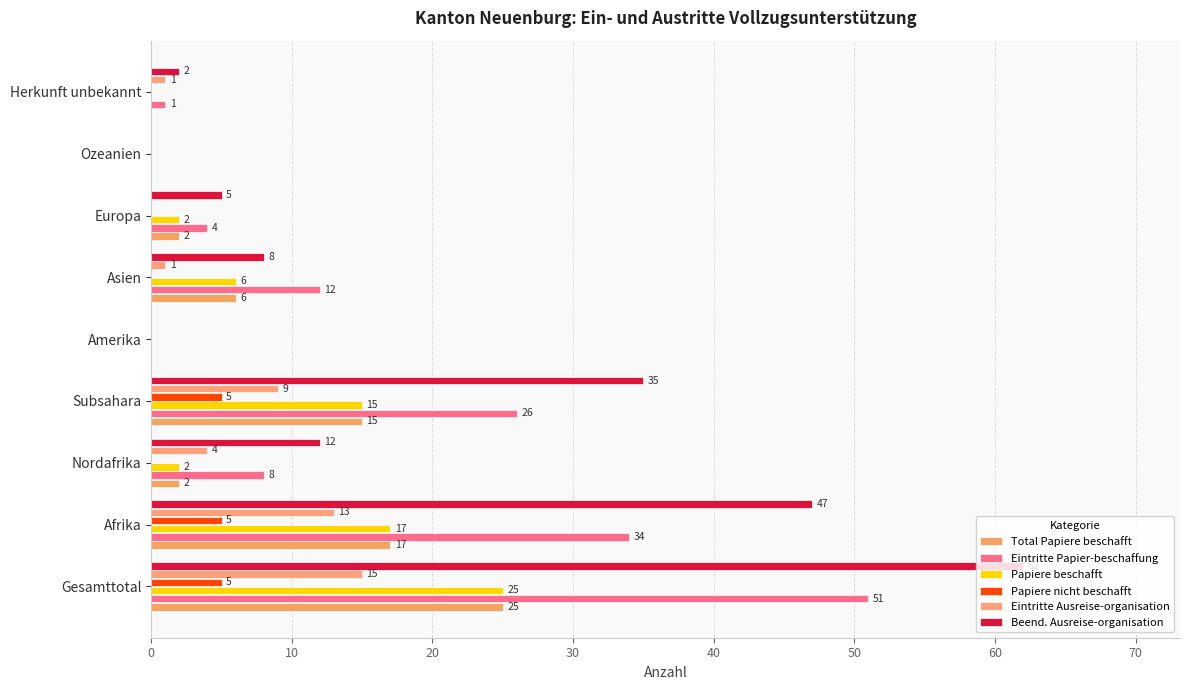

What are all the series names shown in the legend?

Total Papiere beschafft, Eintritte Papier-beschaffung, Papiere beschafft, Papiere nicht beschafft, Eintritte Ausreise-organisation, Beend. Ausreise-organisation